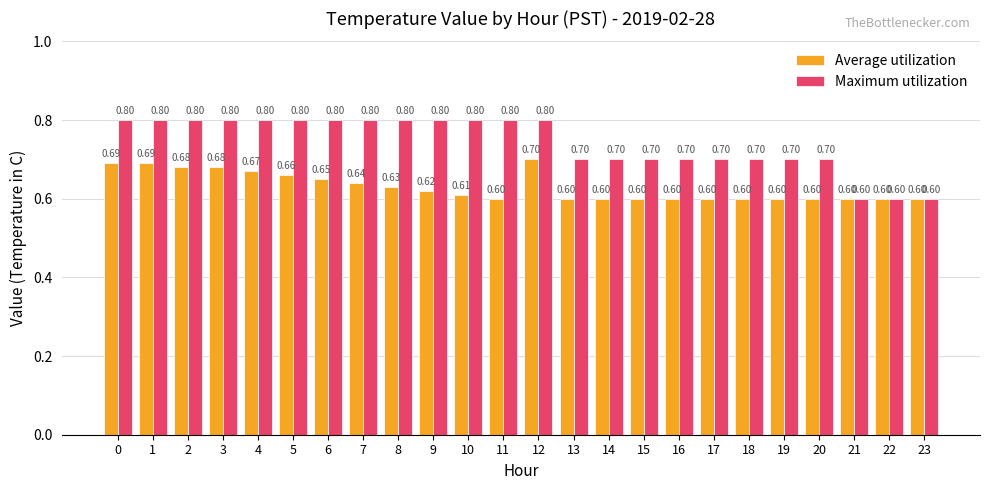

What is the sum of all Maximum utilization values?

17.8